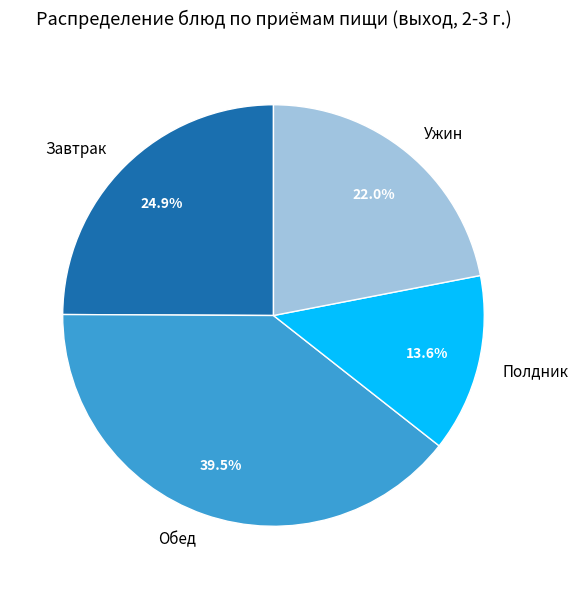

Which slice is the smallest?

Полдник